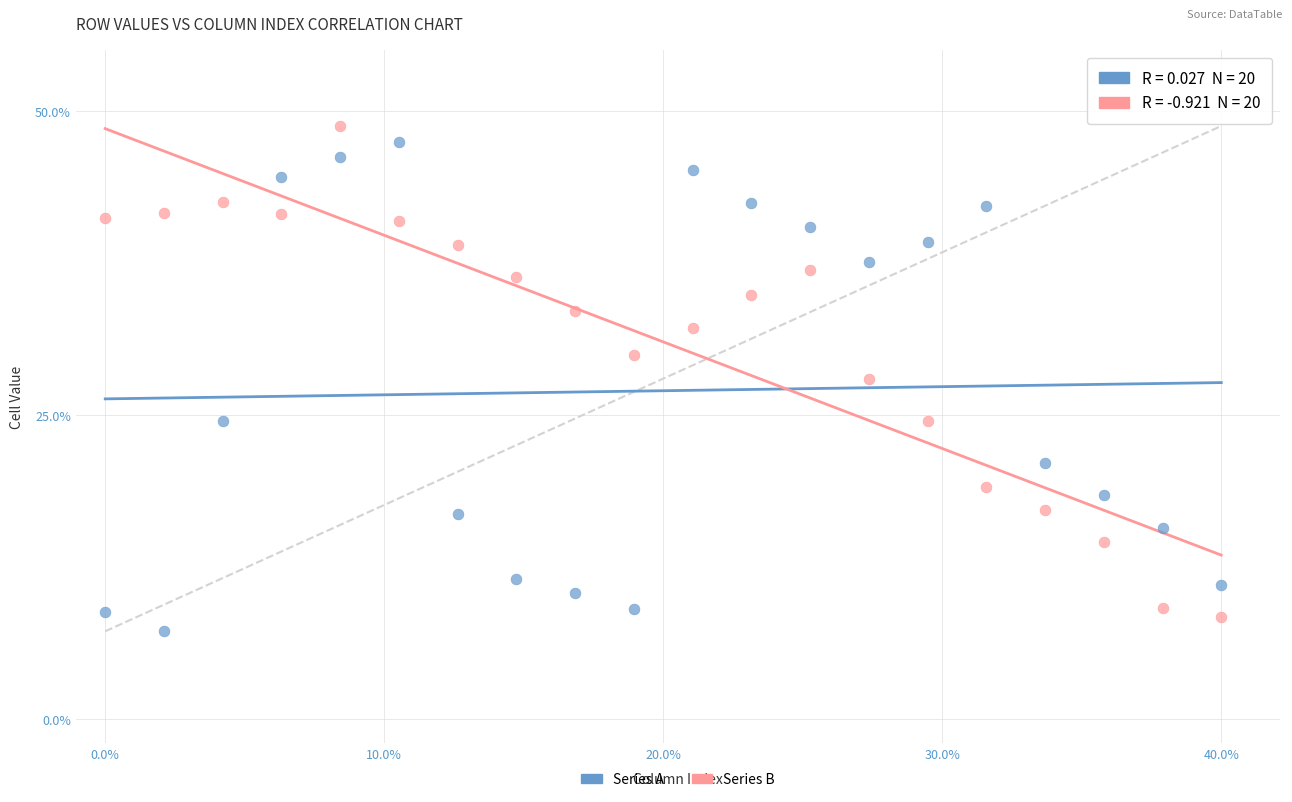

Across all data points, what is the range of Y values (max minus min)?

41.5